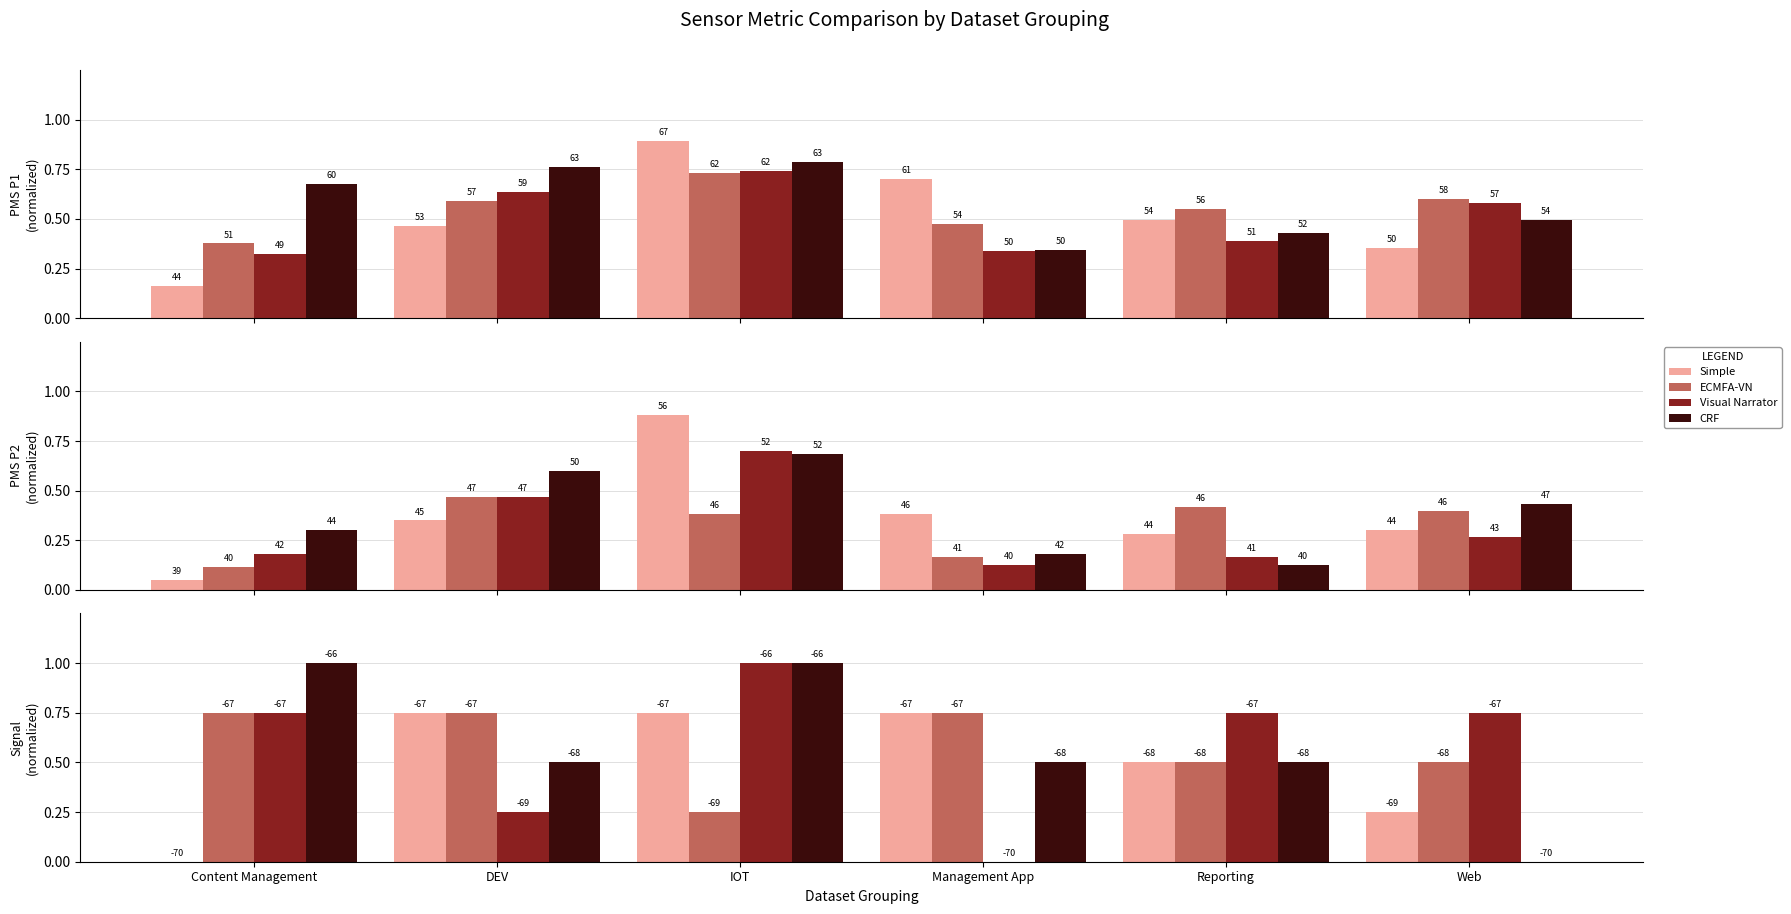

At how many categories does at least one series exceed 0?

6